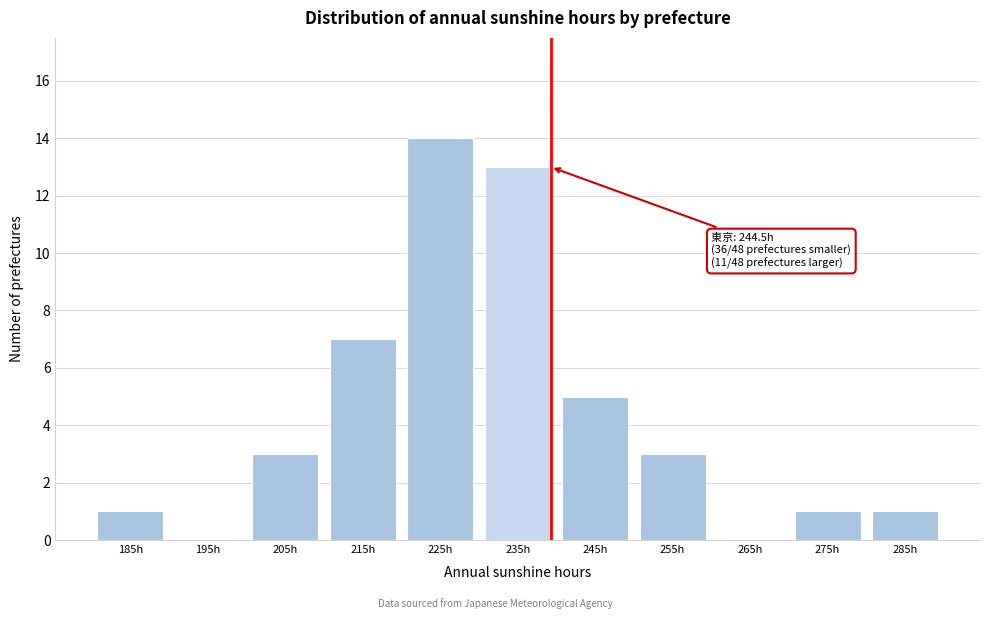

Reading right to left, what are all the values shown in this chart?

285h=1	275h=1	265h=0	255h=3	245h=5	235h=13	225h=14	215h=7	205h=3	195h=0	185h=1